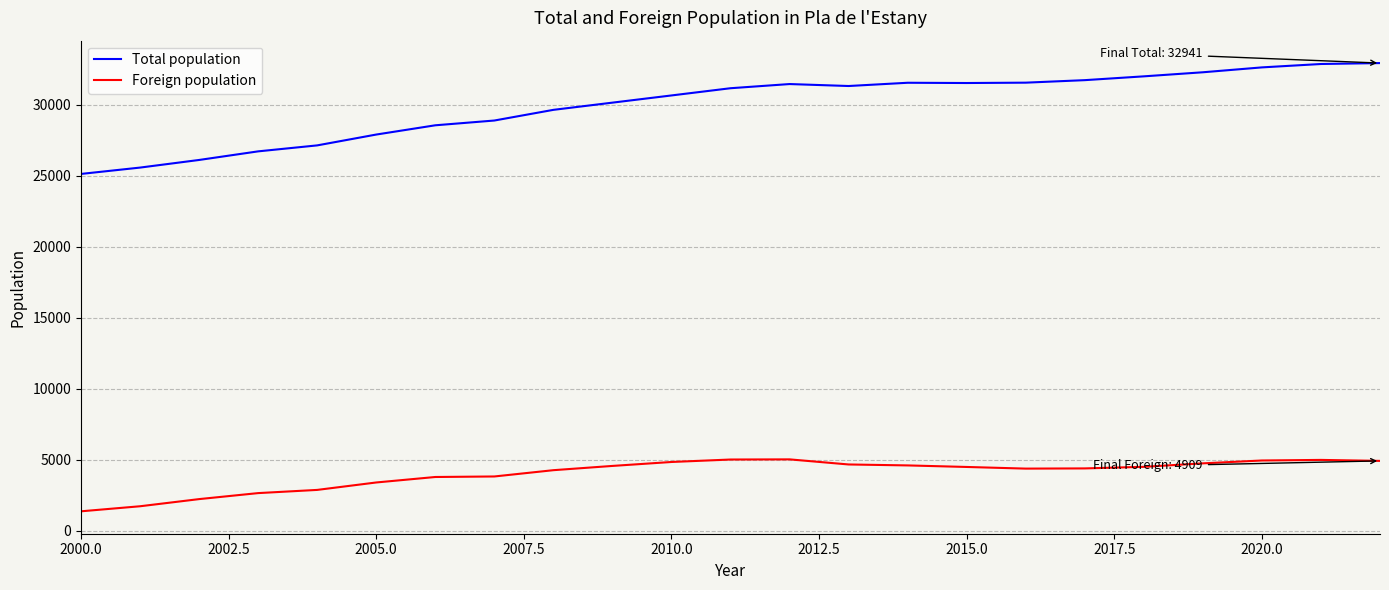

What is the maximum value for Total population?

32941